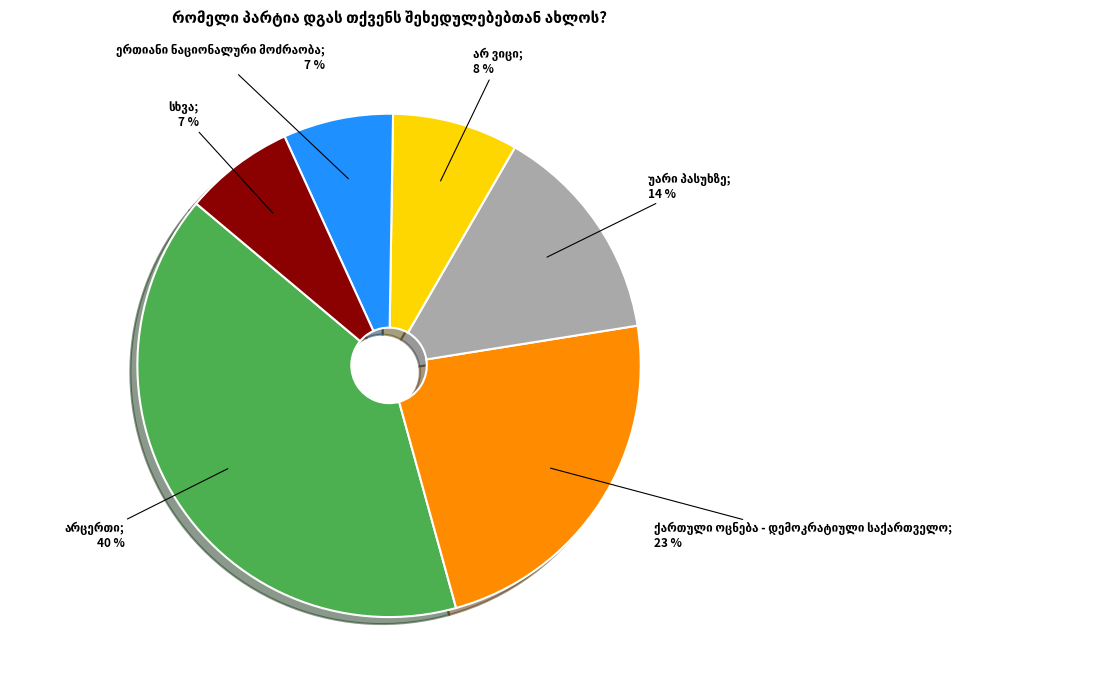

To the nearest percent, what is the average slice percentage?

17%